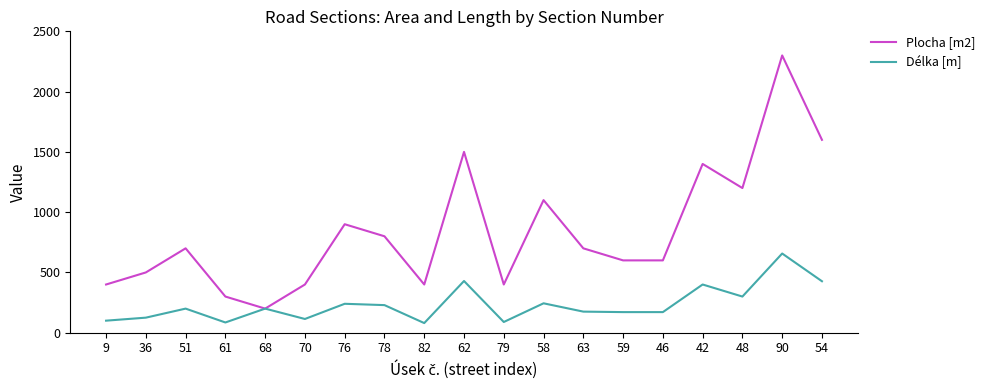

What is the difference between the maximum and minimum values in the Délka [m] series?

577